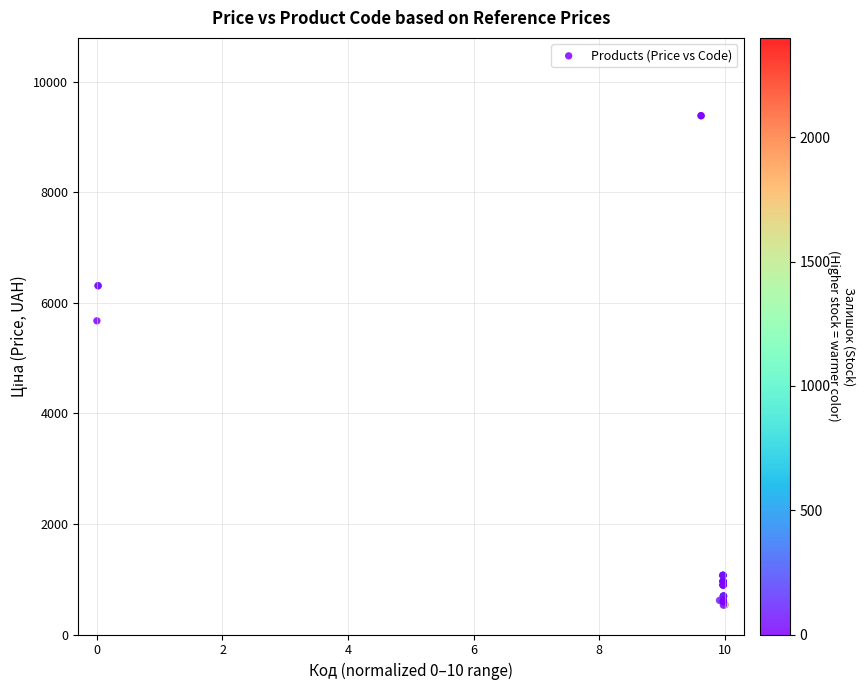

What Y value in the scatter plot is closest to 4957?

5673.8